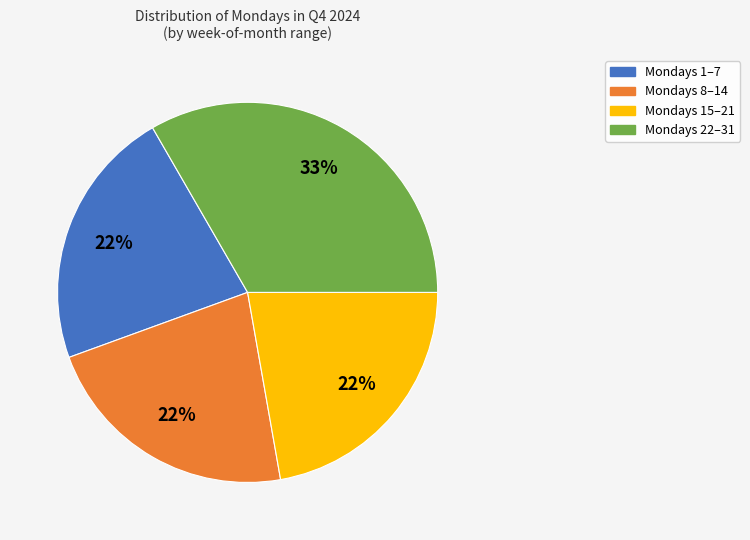

Count the number of slices in the pie.

4